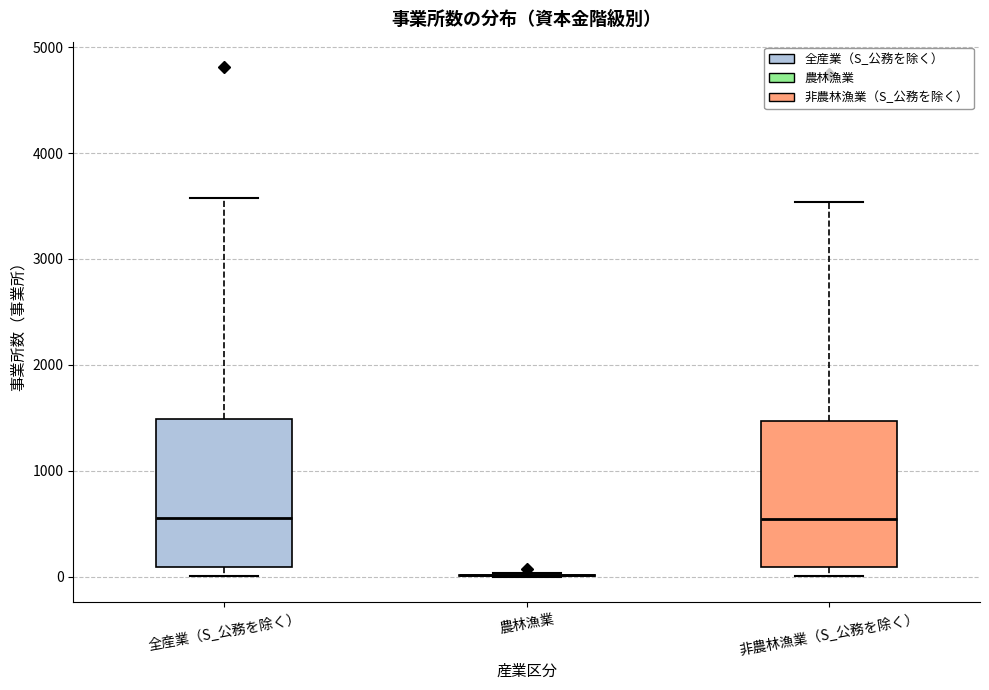

Reading left to right, transcribe this box plot: for each box, give where its median line is, the range the box spans, and where its two whiskers end, as read against the y-axis. The values are not printed on the chart, so give them approximately, as read against the axis.

全産業（S_公務を除く）: median 600, box 100 to 1500, whiskers 0 to 3600
農林漁業: box collapsed to a line at 0, whiskers 0 to 0
非農林漁業（S_公務を除く）: median 500, box 100 to 1500, whiskers 0 to 3500